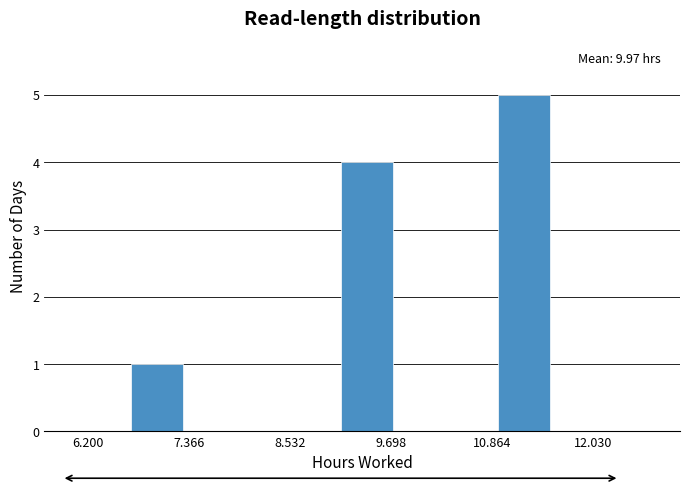

Read against the x-axis, roughly where is the centre of the tallest bar?

11.2